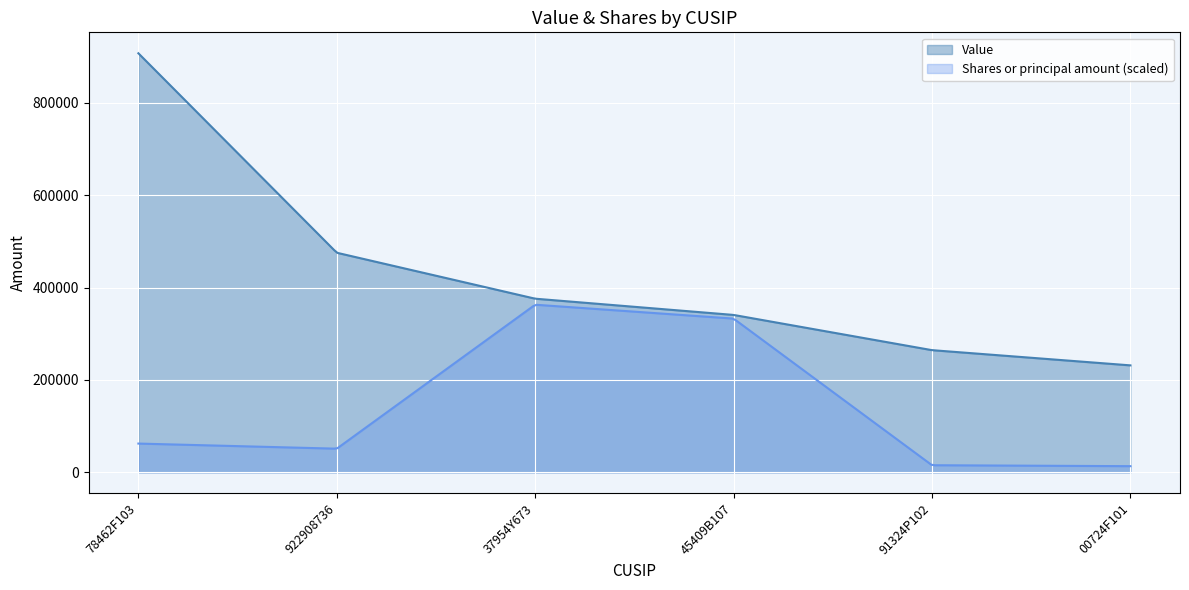

The Shares or principal amount series shows 275 at 91324P102. True or false?

False